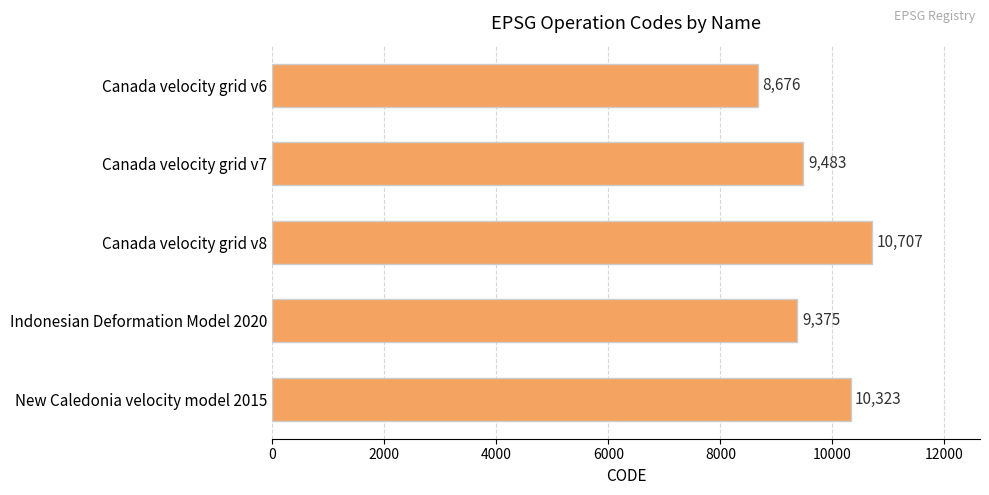

What is the sum of all values?

48564